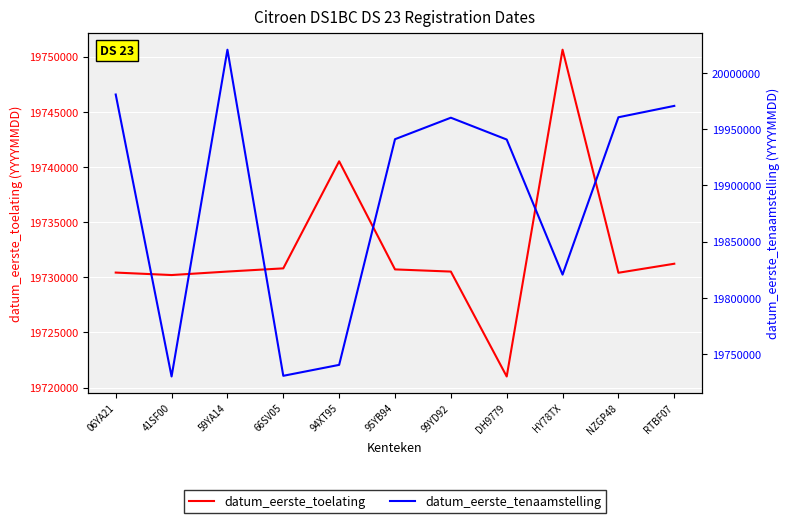

Reading right to left, list all the values displayed in this chart.

datum_eerste_toelating: RTBF07=19731227	NZGP48=19730409	HY78TX=19750630	DH9779=19721006	99YD92=19730516	95YB94=19730713	94XT95=19740514	66SV05=19730808	59YA14=19730518	41SF00=19730202	06YA21=19730426
datum_eerste_tenaamstelling_in_nederland: RTBF07=19970610	NZGP48=19960503	HY78TX=19820714	DH9779=19940720	99YD92=19960111	95YB94=19941011	94XT95=19740514	66SV05=19730808	59YA14=20020530	41SF00=19730202	06YA21=19980709